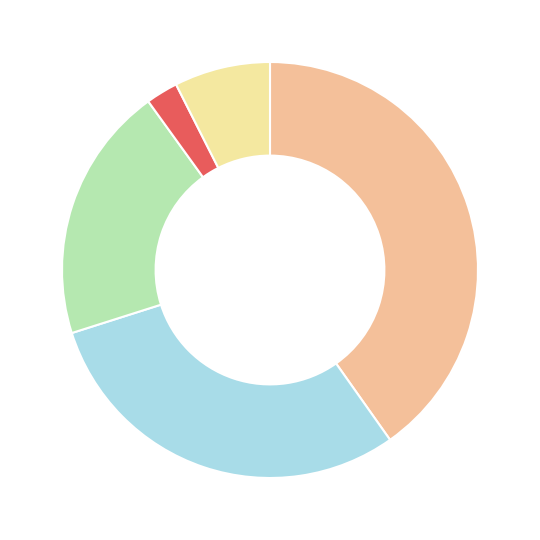

Does any single category account for the majority?

No